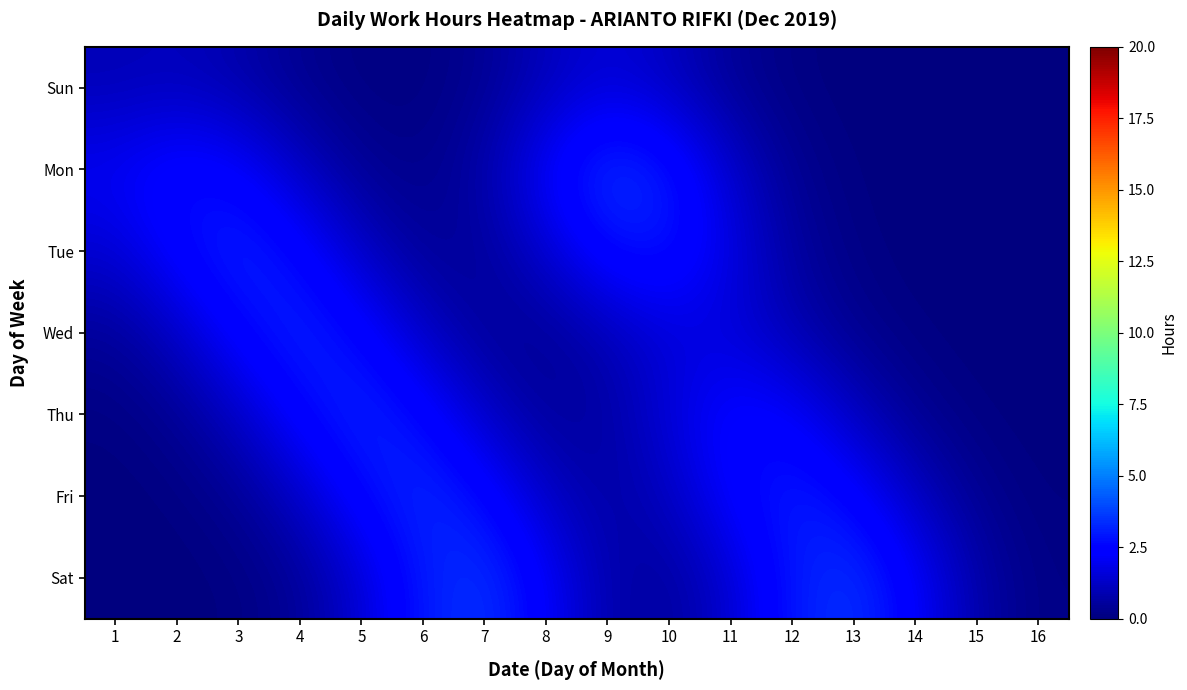

The Wed series shows 1.6 at 11. True or false?

True